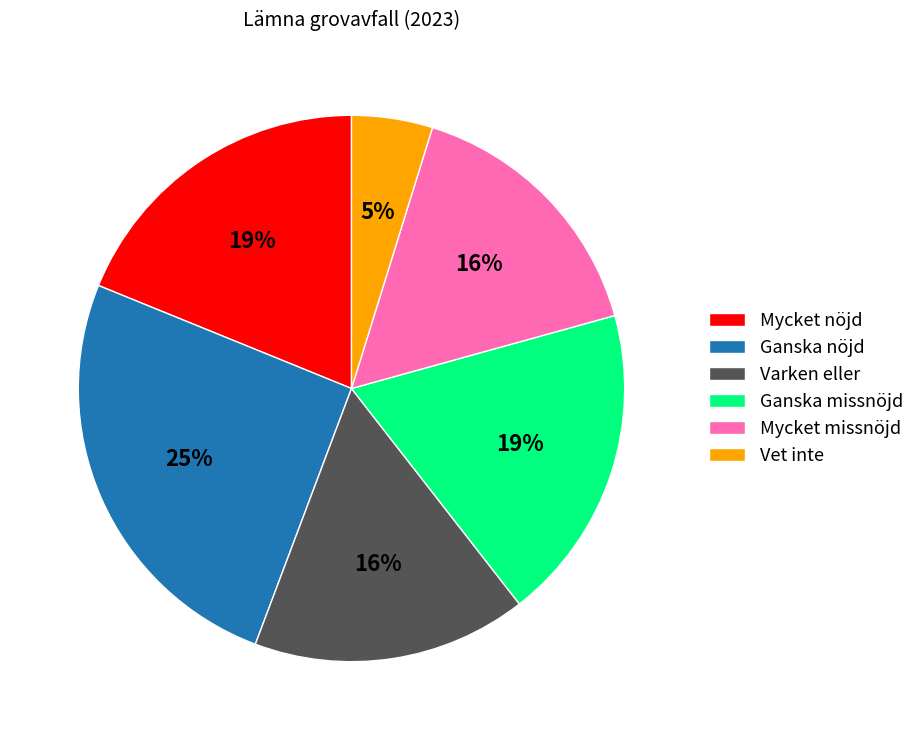

Approximately how many times larger is the value at Mycket missnöjd compared to Ganska nöjd?

0.6